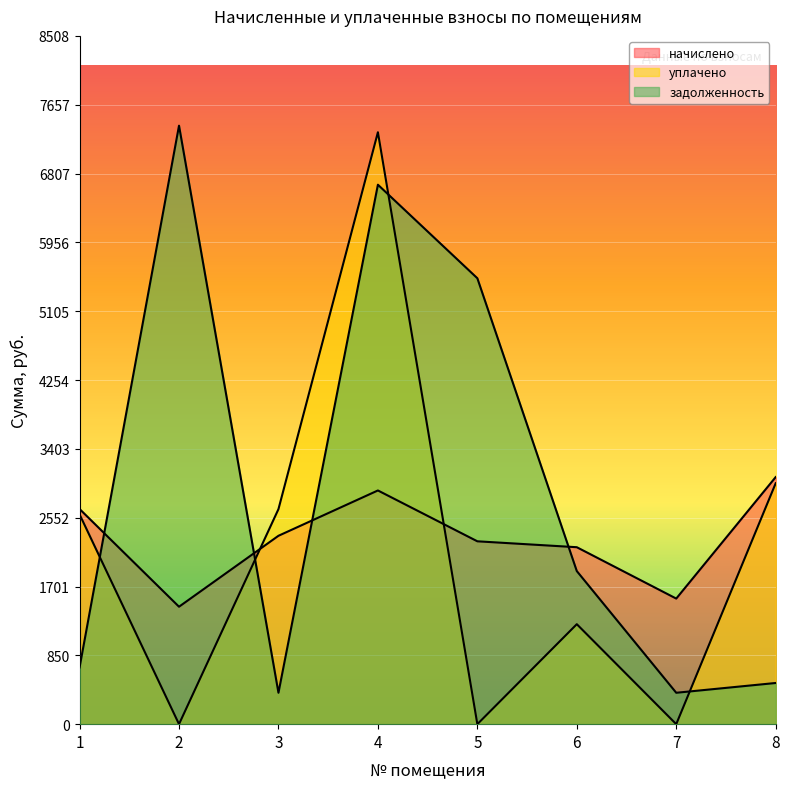

Where do уплачено and задолженность first cross each other?

1 and 2